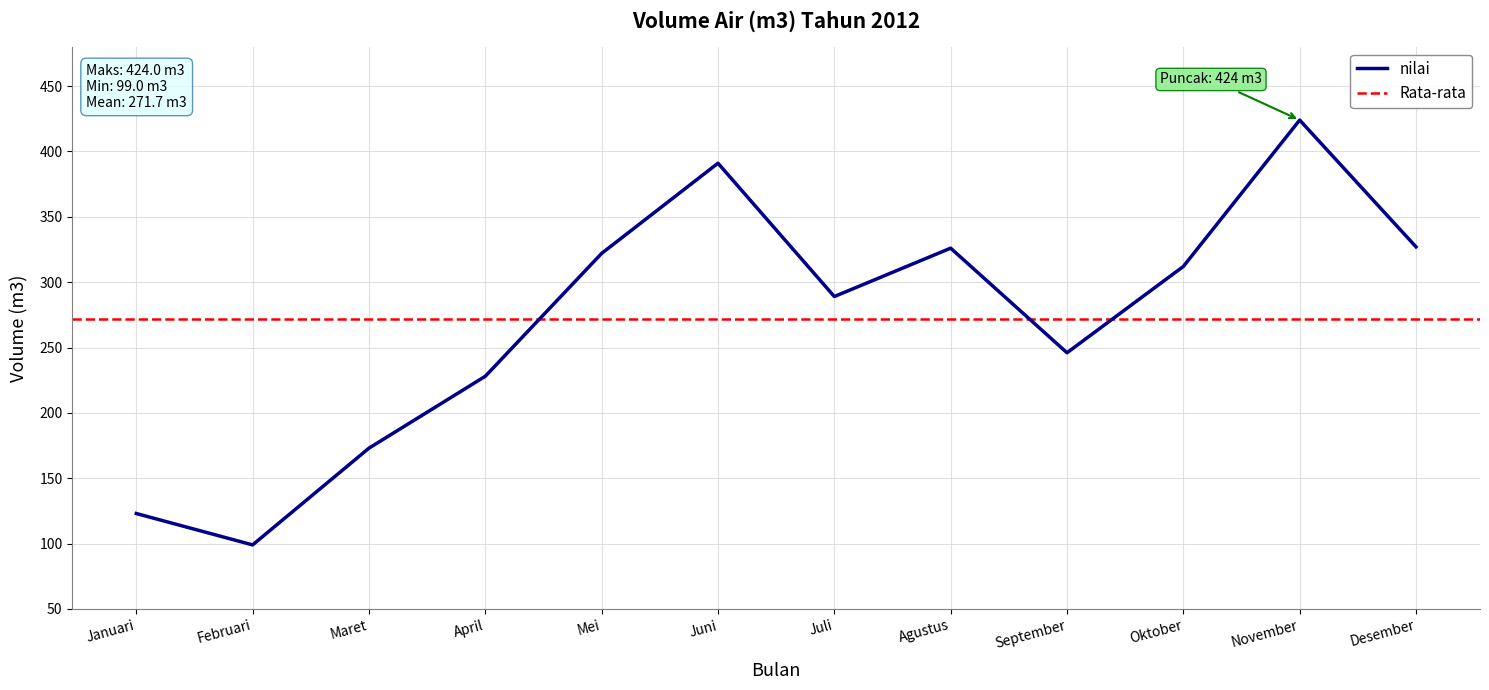

What is the label of the 6th point from the right?

Juli